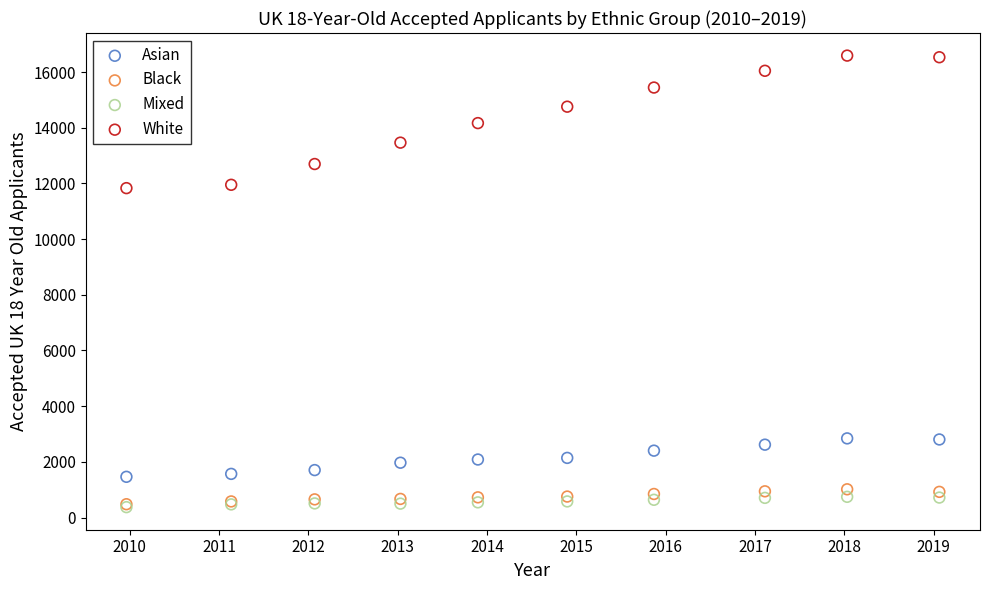

Which series reaches the maximum Y coordinate?

White